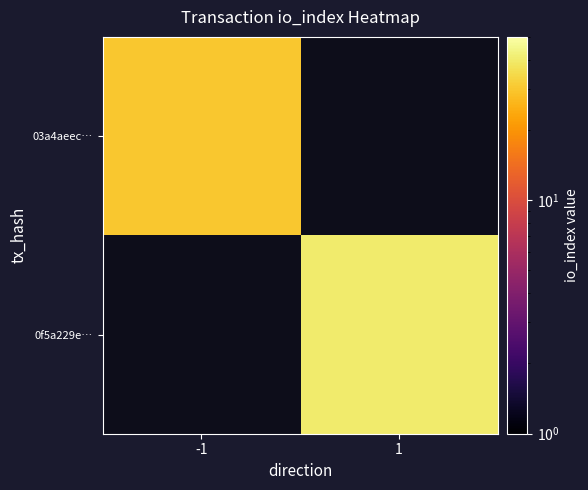

Which label corresponds to the largest value in the chart?

1